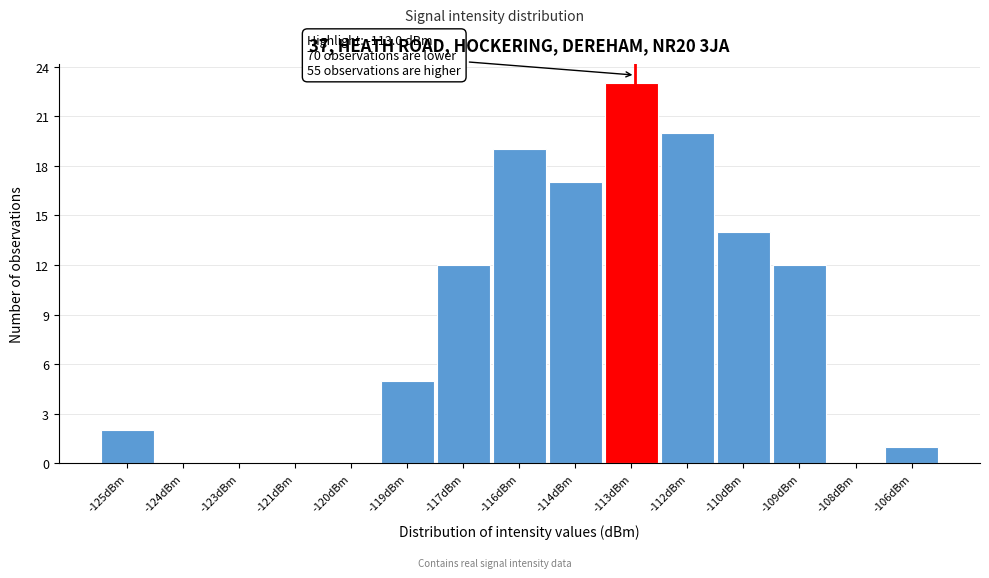

Reading left to right, transcribe all the data shown in this chart.

-125dBm=2	-124dBm=0	-123dBm=0	-121dBm=0	-120dBm=0	-119dBm=5	-117dBm=12	-116dBm=19	-114dBm=17	-113dBm=23	-112dBm=20	-110dBm=14	-109dBm=12	-108dBm=0	-106dBm=1